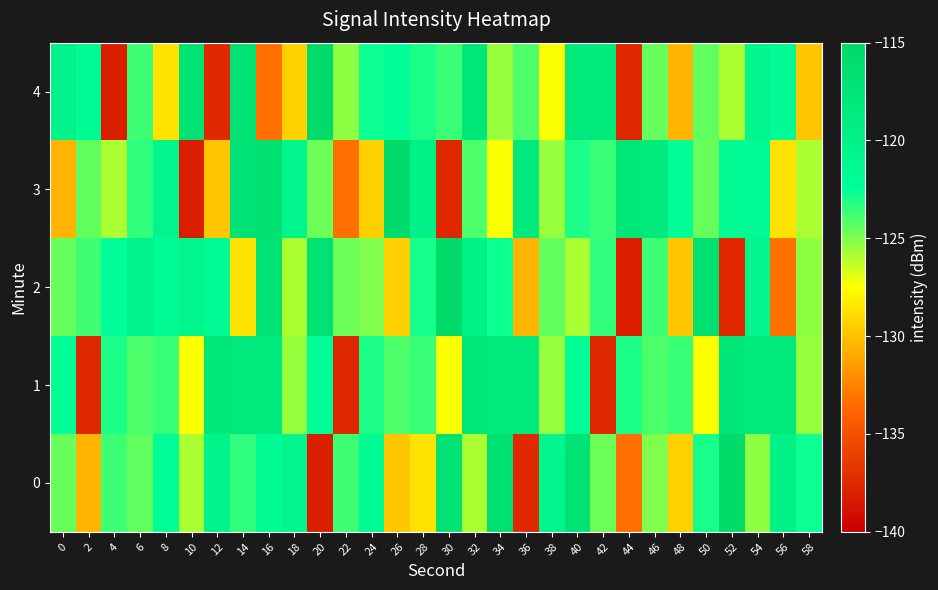

What is the smallest value displayed?

-138.1